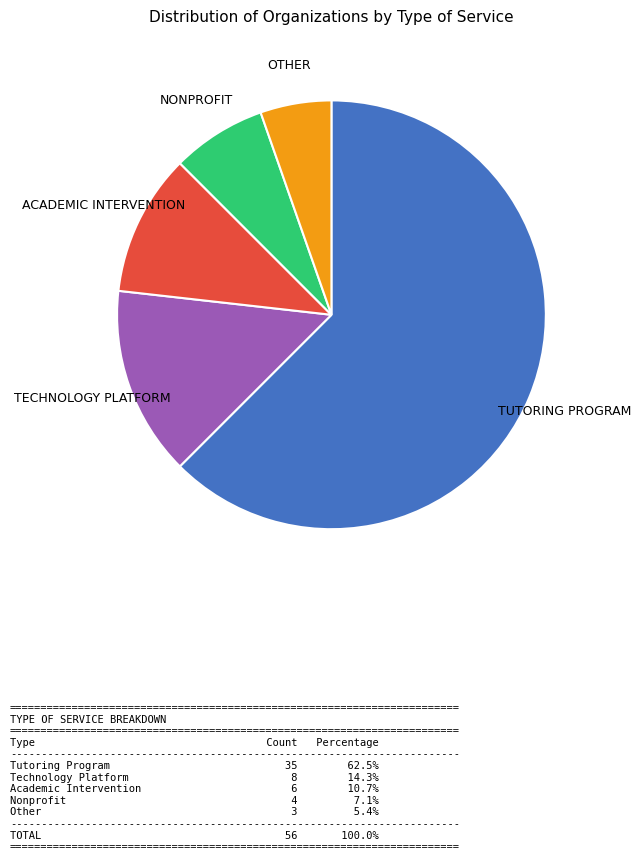

Count the number of slices in the pie.

5